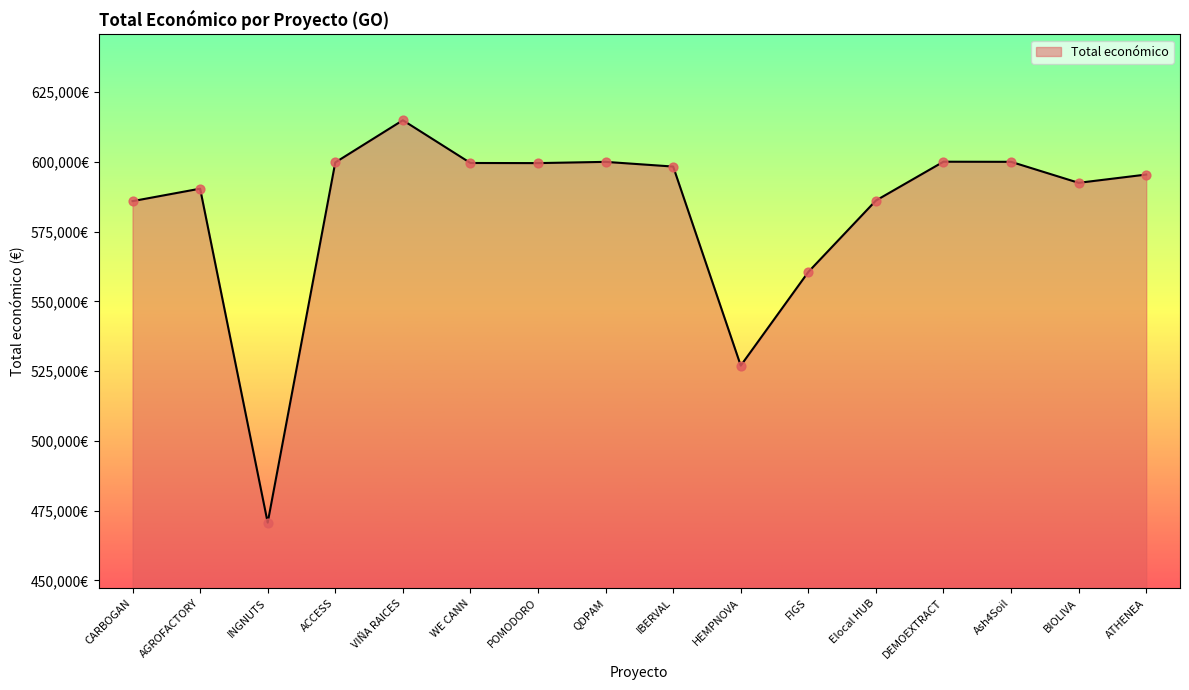

Which has a higher value, POMODORO or DEMOEXTRACT?

DEMOEXTRACT